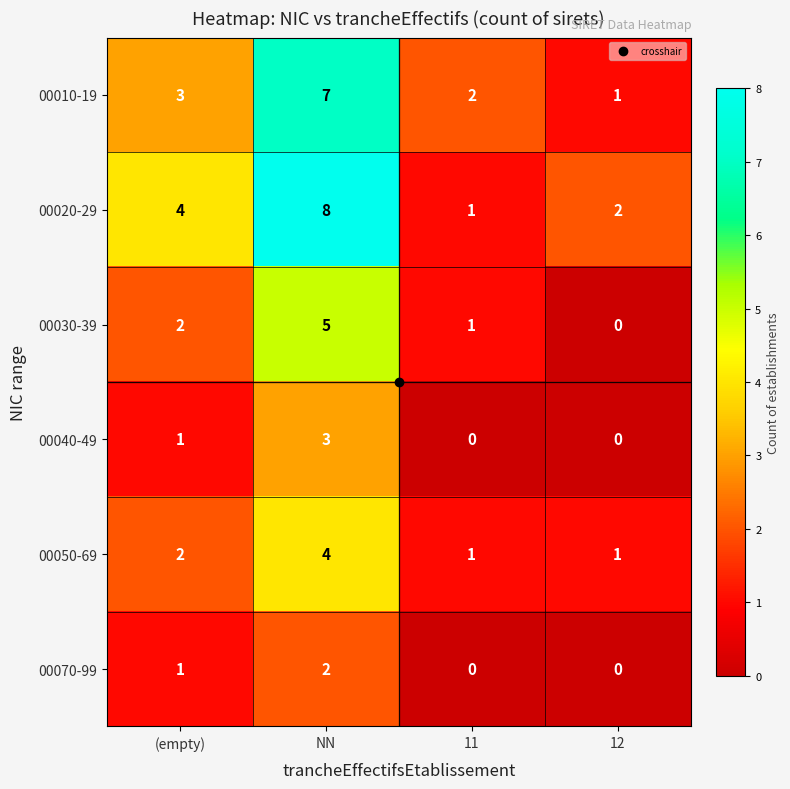

What is the difference between the maximum and minimum values in the 00020-29 series?

7